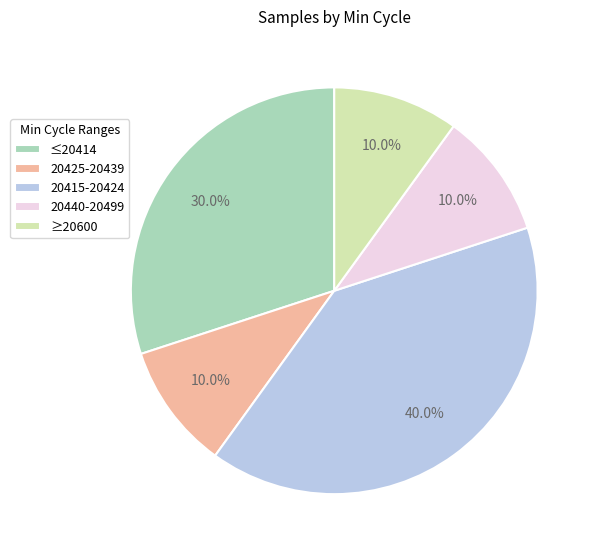

What percentage is NOT represented by ≥20600?

90.0%